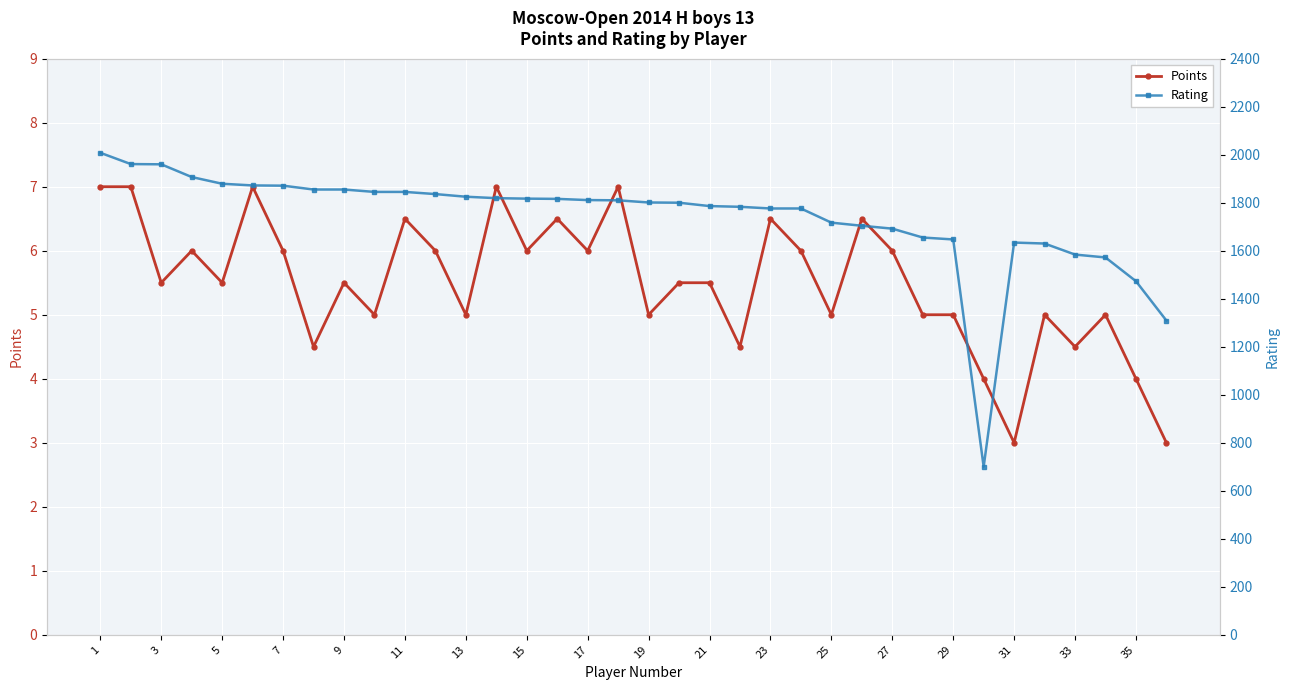

Which category has the highest value across all series?

1